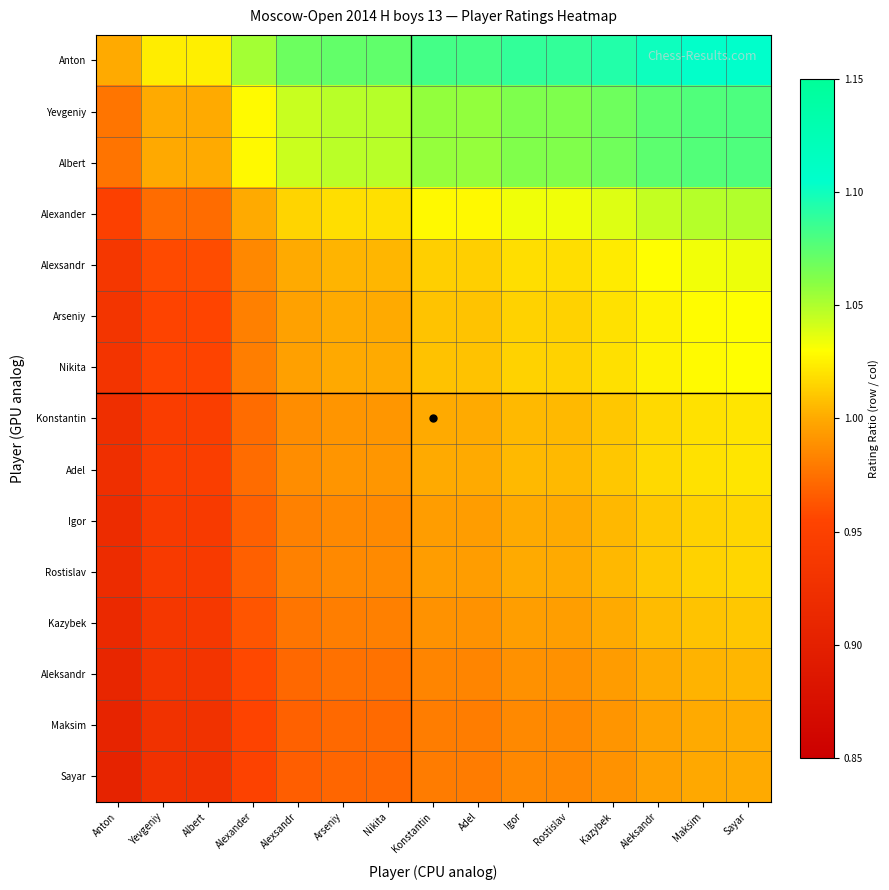

Which category has the highest value across all series?

Sayar